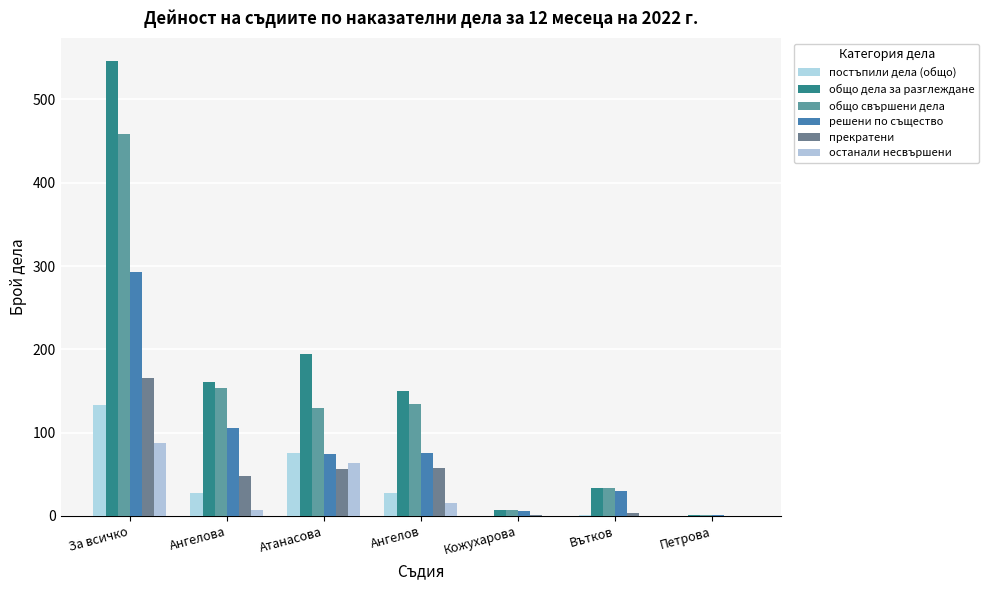

At which label does останали несвършени reach its peak?

За всичко